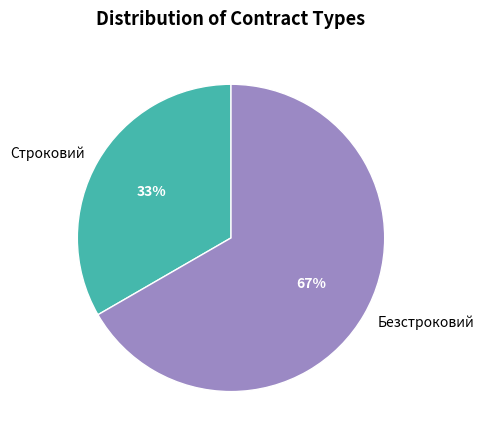

Between Строковий and Безстроковий, which is larger?

Безстроковий